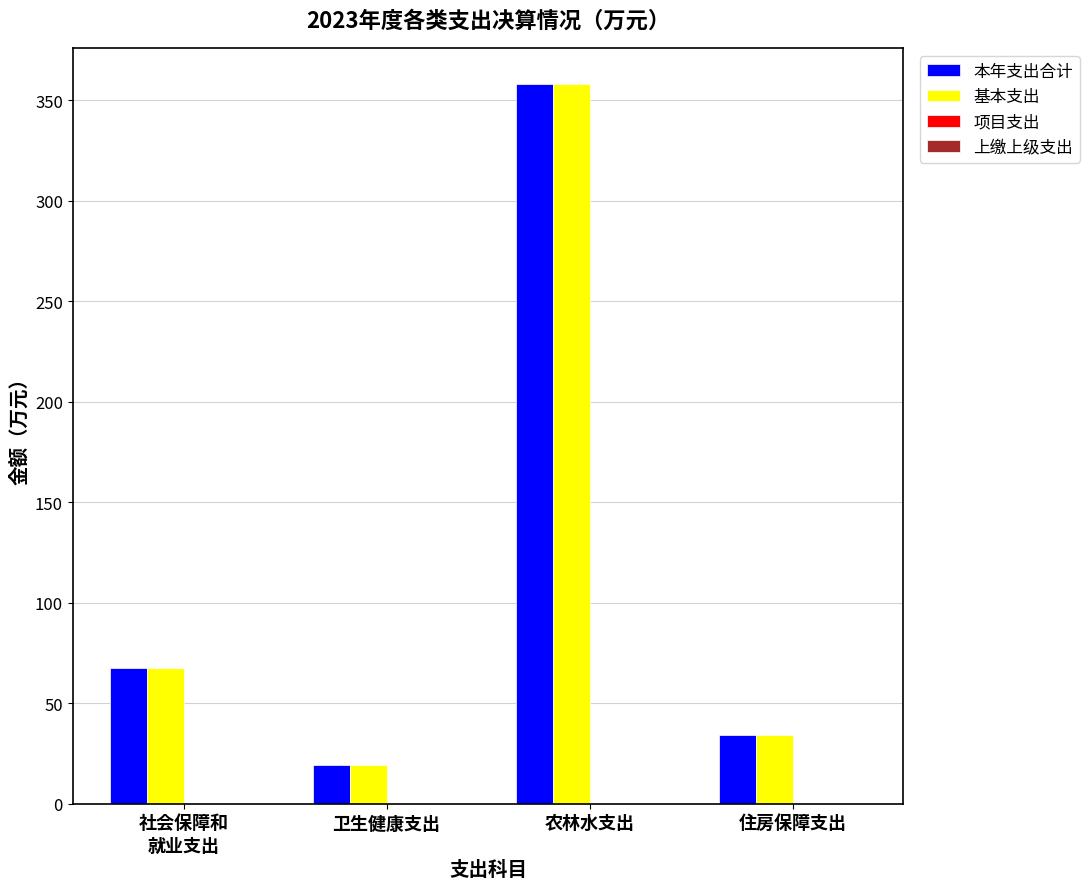

At which category does the chart reach its minimum across all series?

卫生健康支出